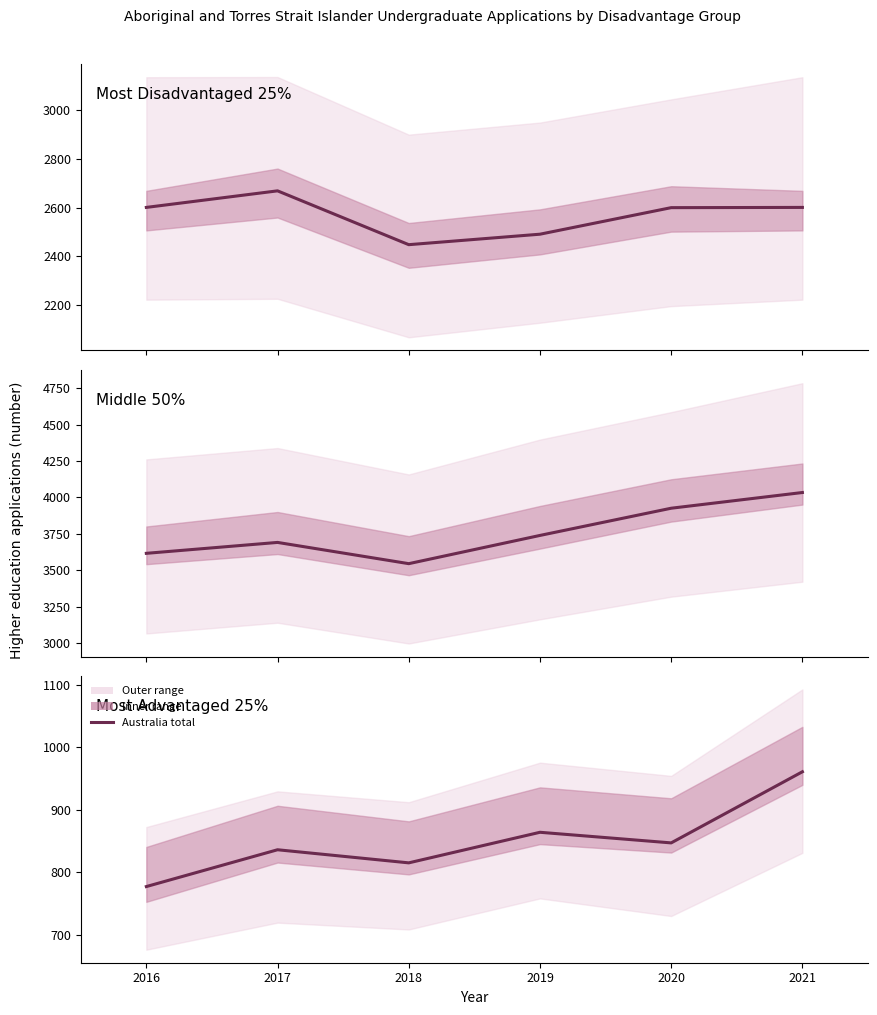

List the labels in order of value, smallest first.

2016, 2018, 2017, 2020, 2019, 2021